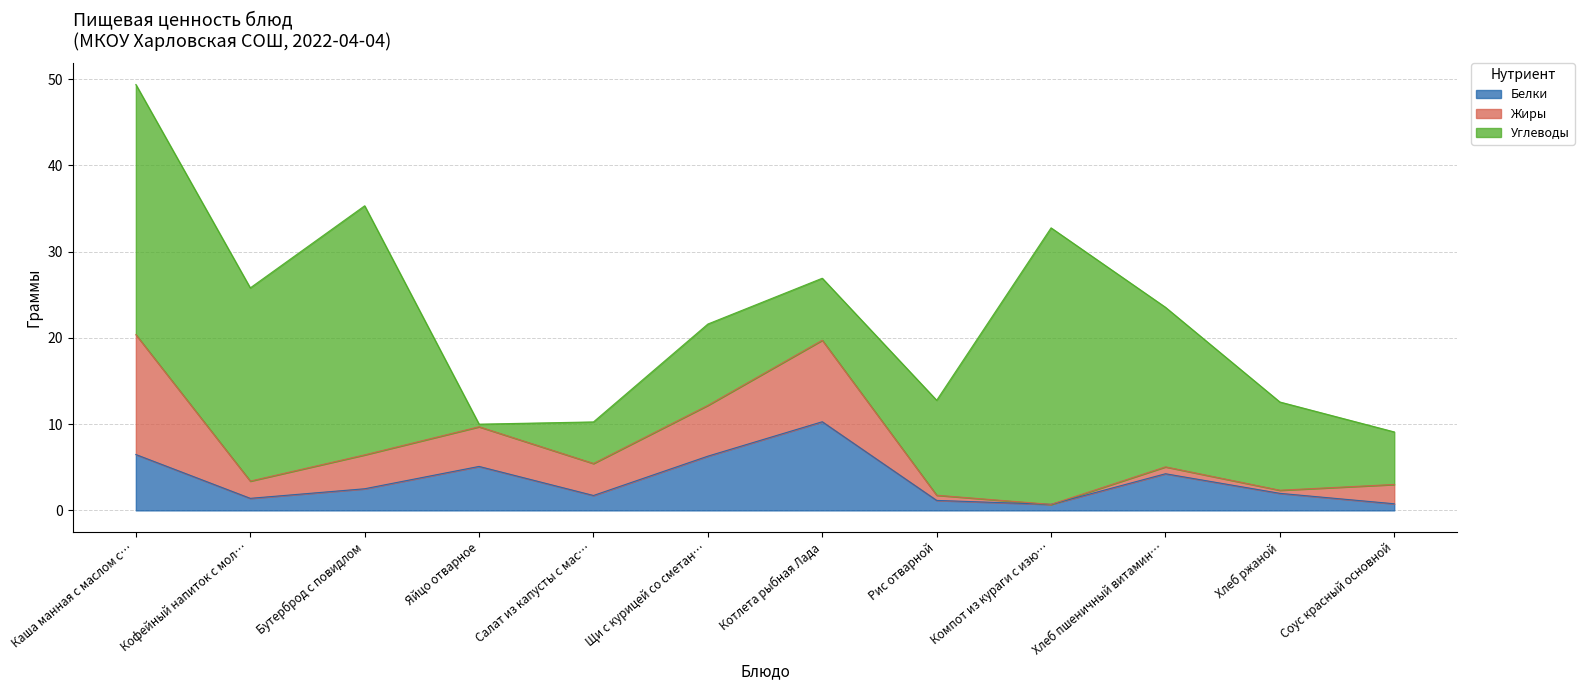

What are all the series names shown in the legend?

Белки, Жиры, Углеводы